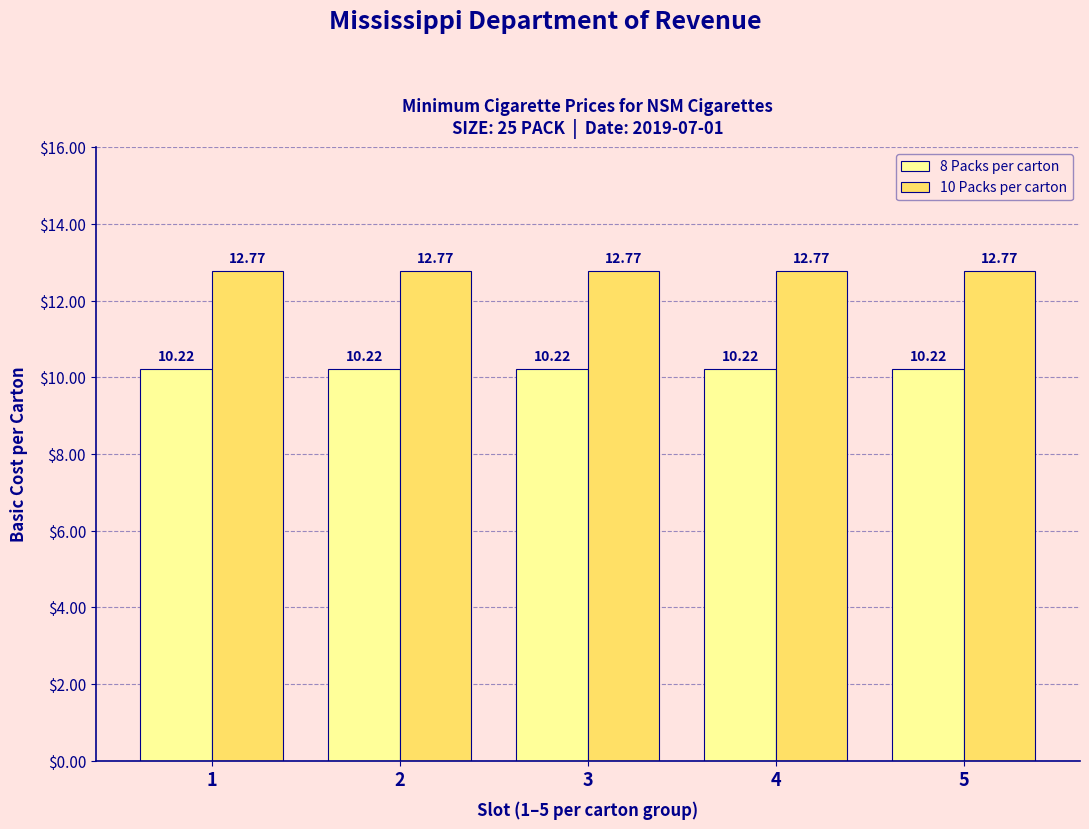

Rank the series by their maximum value, from lowest to highest.

8 Packs per carton, 10 Packs per carton